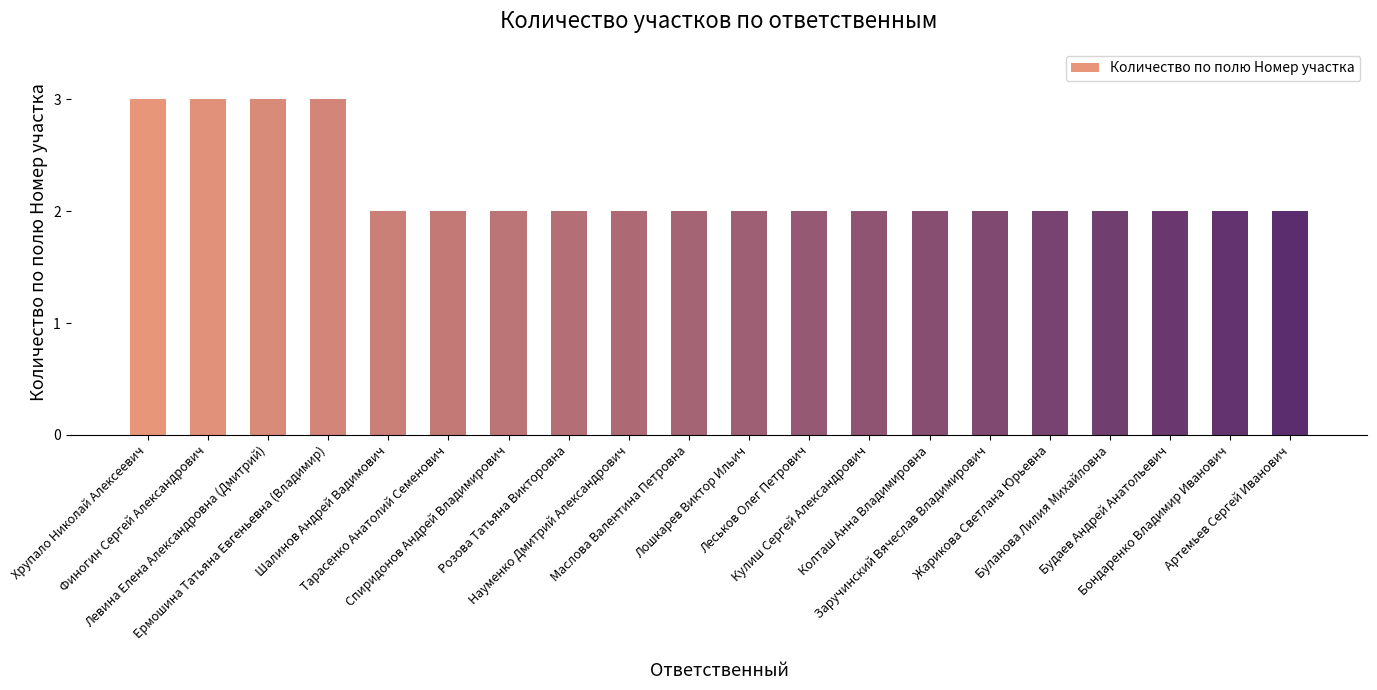

What is the value of the 11th bar from the left?

2